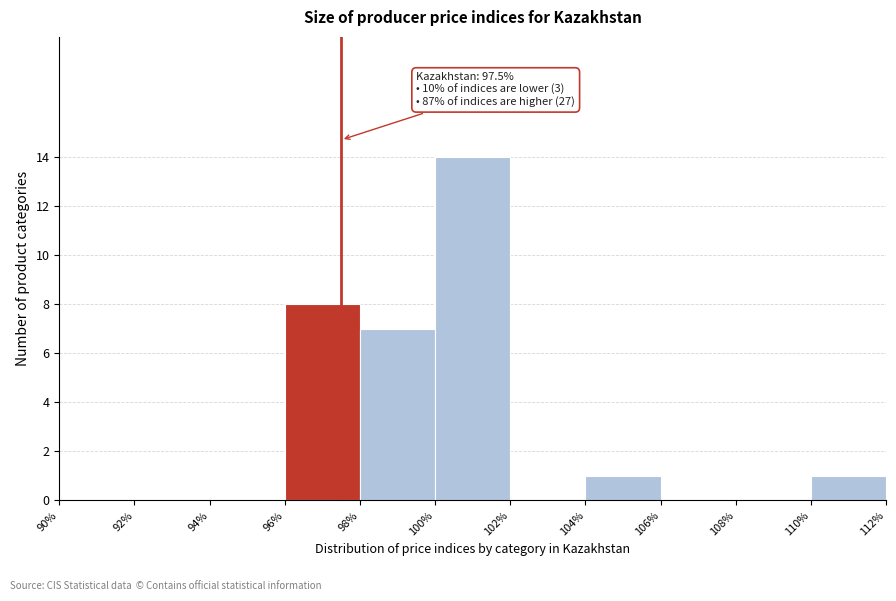

Over which range of the x-axis is the bar tallest?

100% to 102%